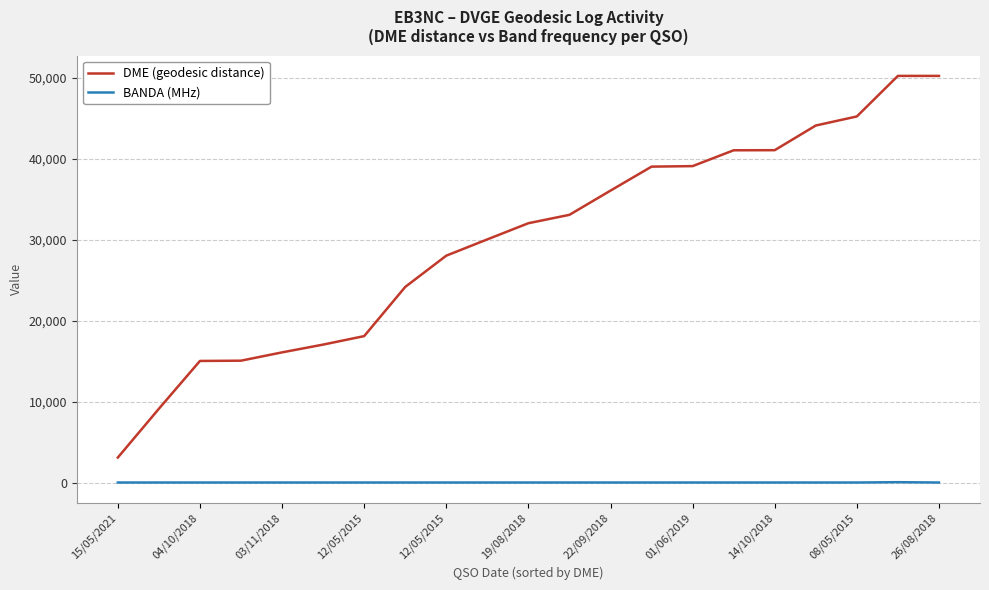

What is the greatest value displayed?

50204